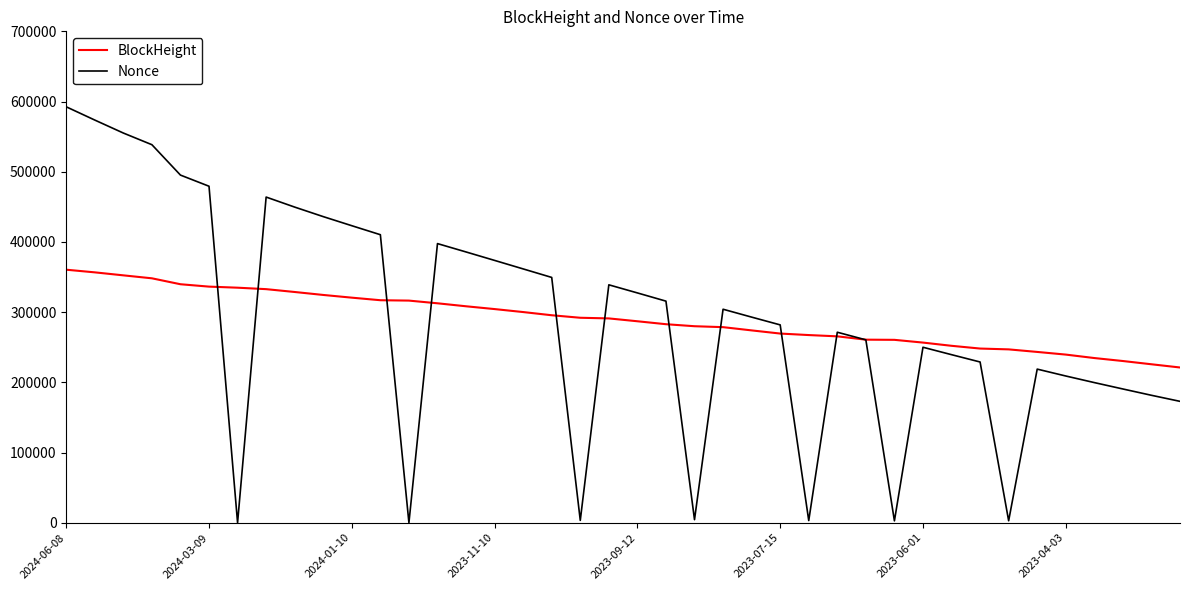

List the series in order of their peak value, highest first.

Nonce, BlockHeight